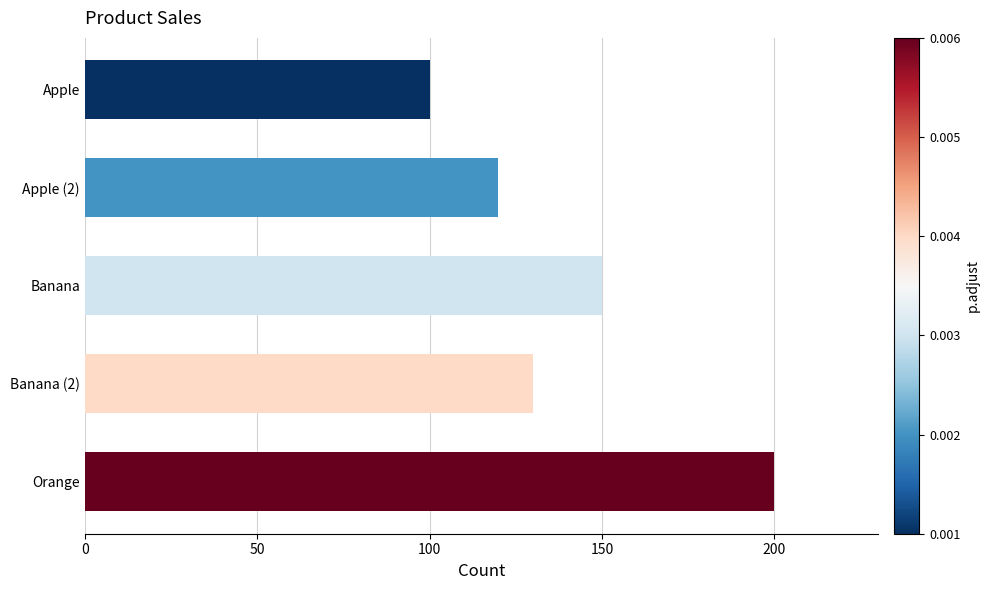

At which category does the chart reach its peak across all series?

Orange